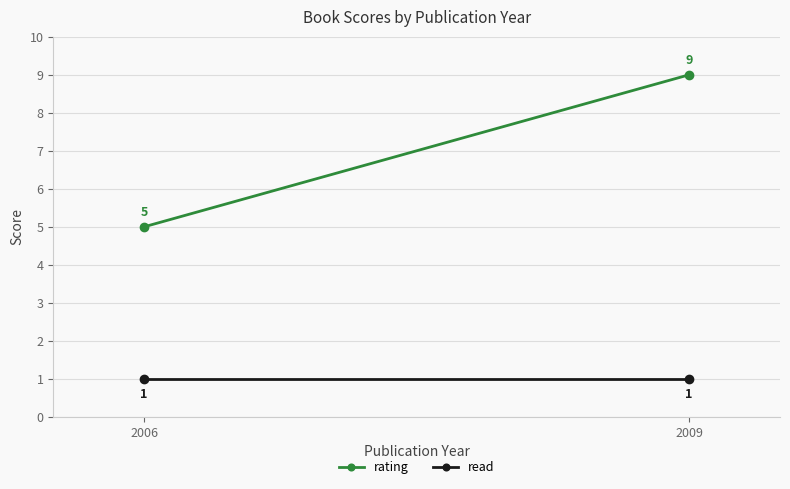

Reading left to right, transcribe all the data shown in this chart.

rating: 5	9
read: 1	1